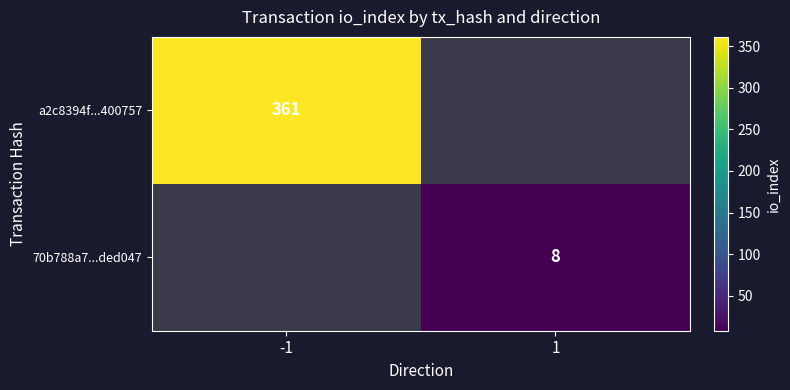

Count the number of categories in the chart.

2